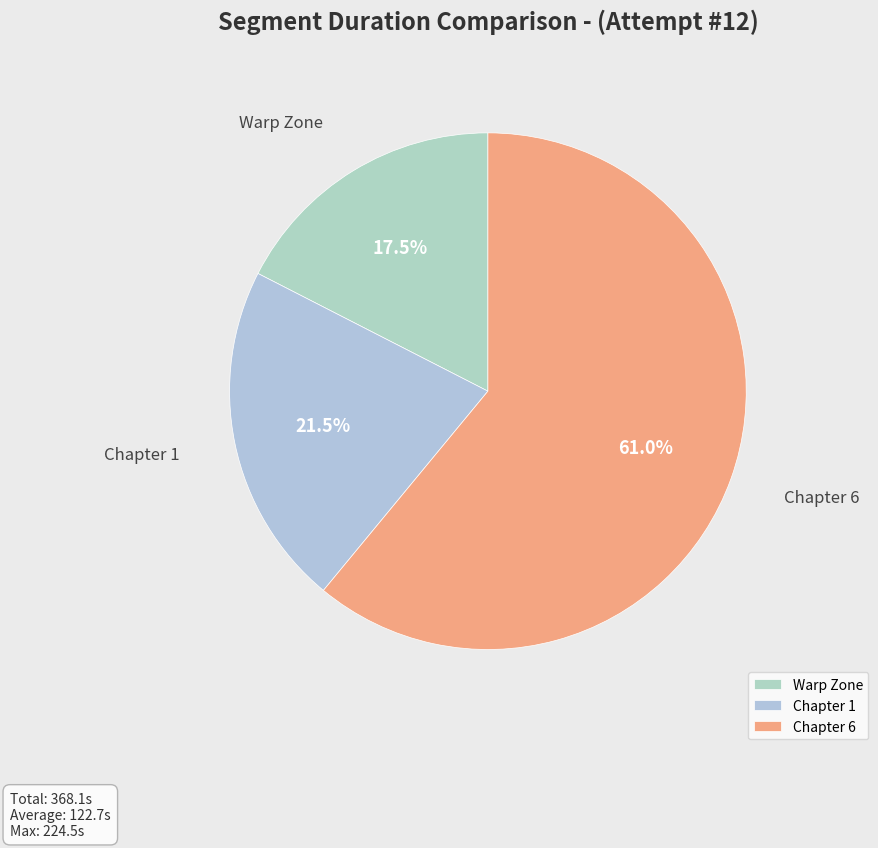

Rank the categories by value from highest to lowest.

Chapter 6, Chapter 1, Warp Zone